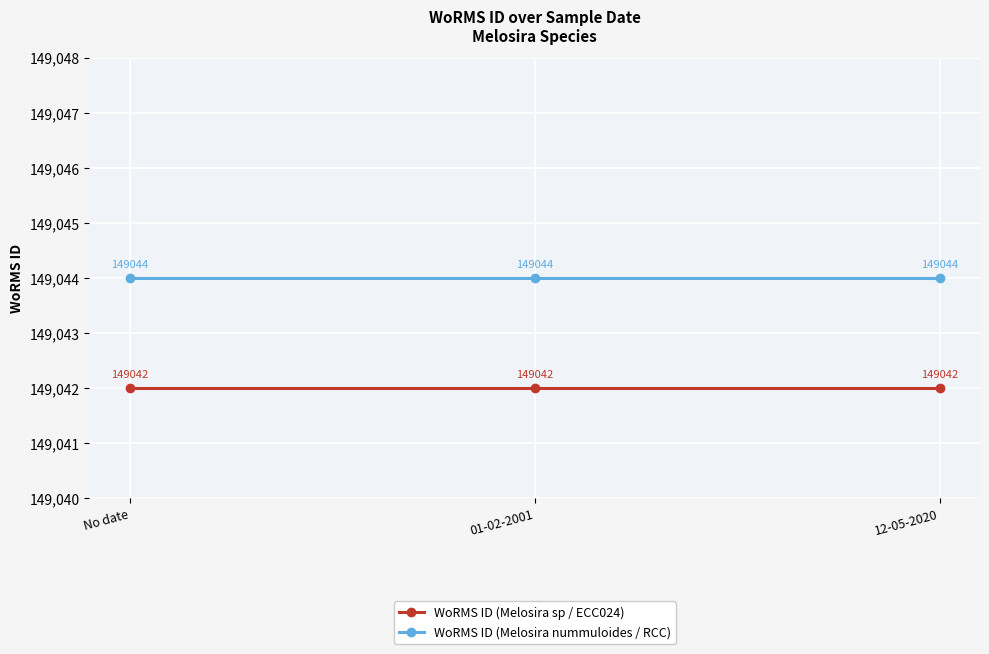

Reading right to left, extract all data points from this chart.

WoRMS ID (Melosira sp / ECC024): 149042	149042	149042
WoRMS ID (Melosira nummuloides / RCC): 149044	149044	149044